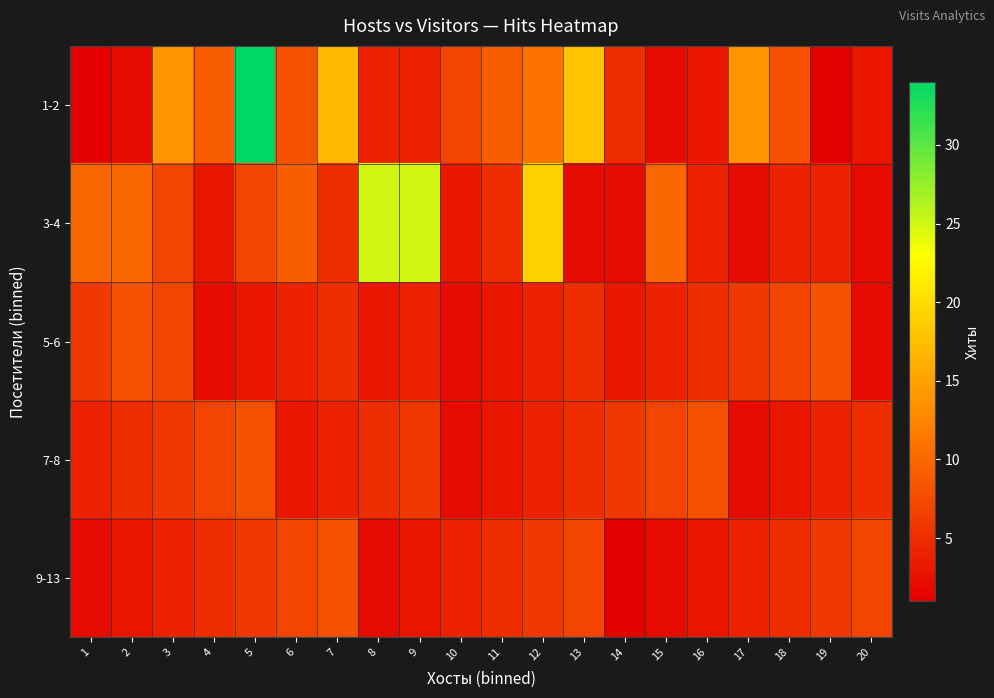

List the series in order of their peak value, highest first.

1-2, 3-4, 5-6, 7-8, 9-13